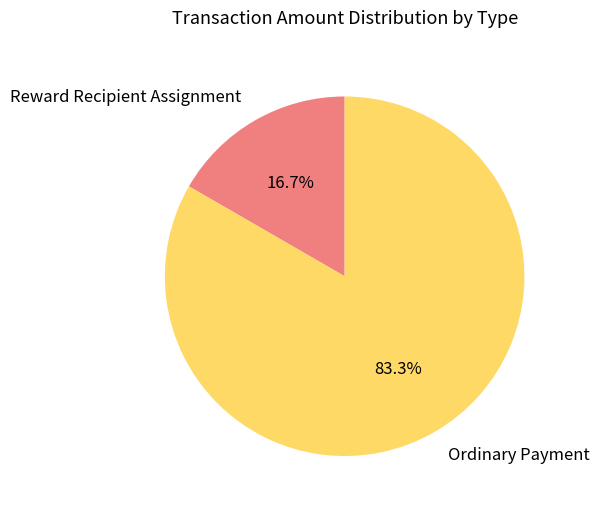

To the nearest percent, what is the average slice percentage?

50%